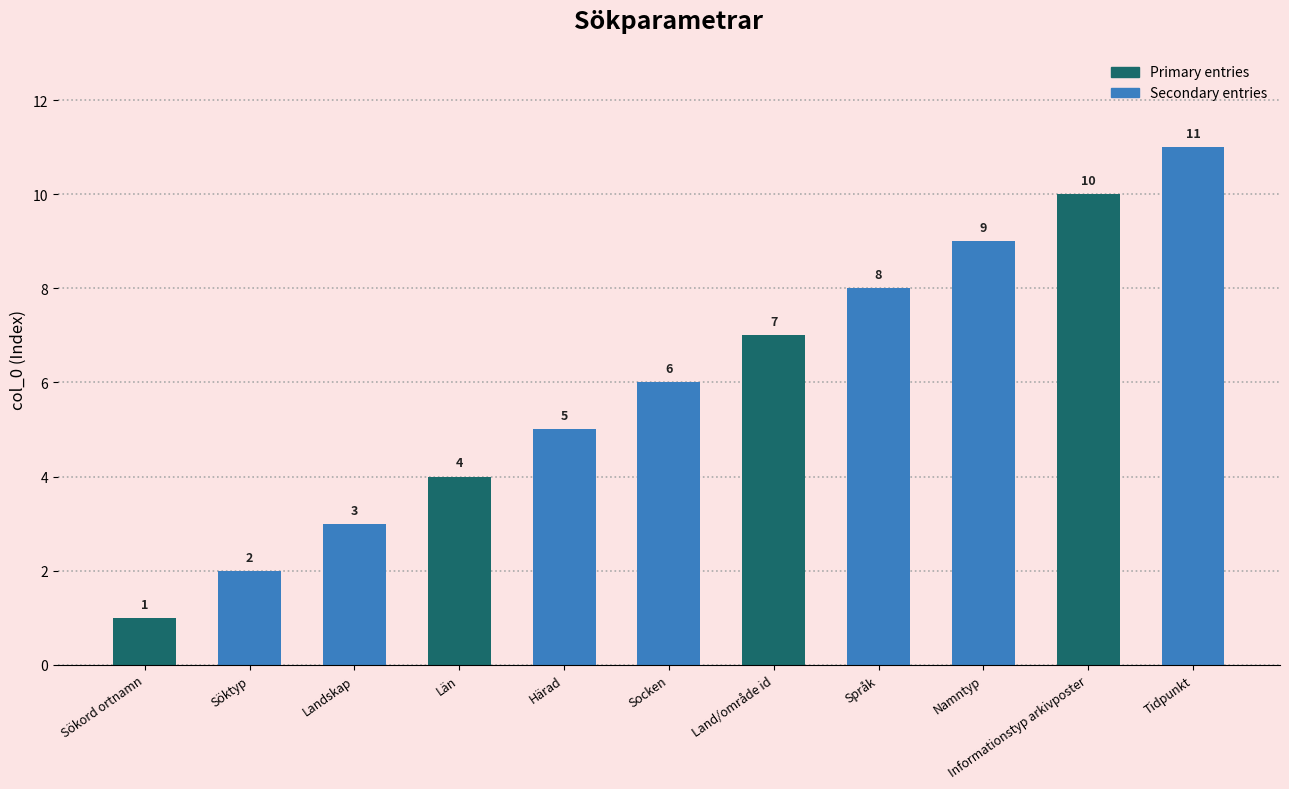

How many data points does each series have?

11